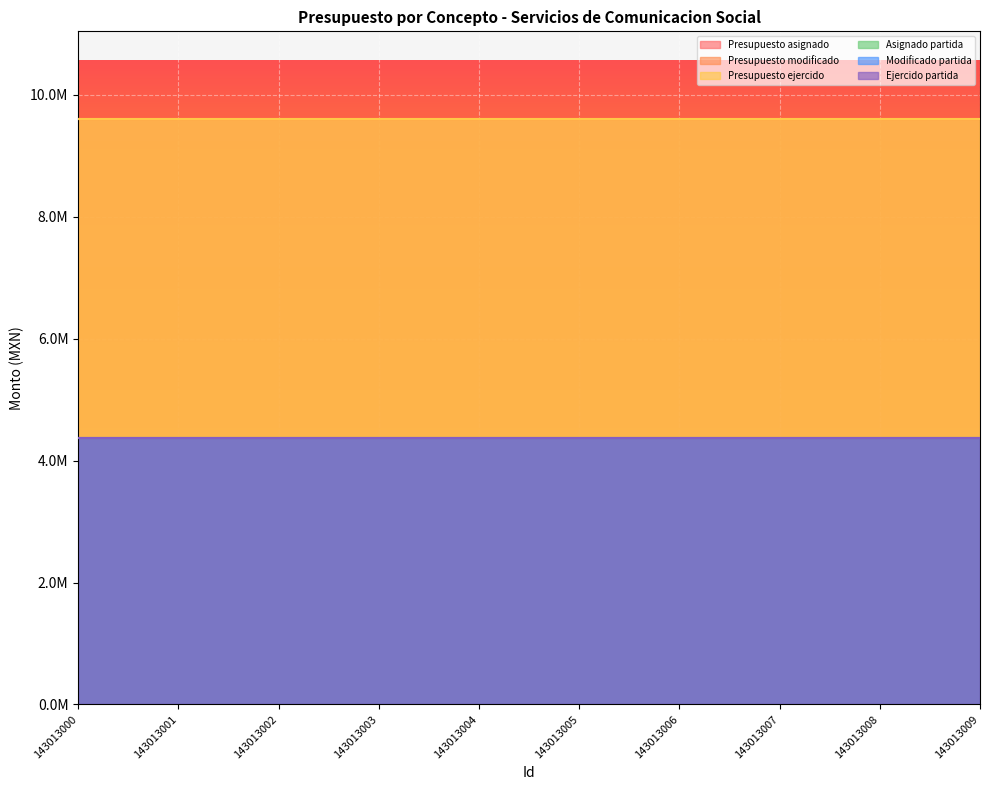

What is the approximate value of Presupuesto ejercido at 143013004?

9598706.9